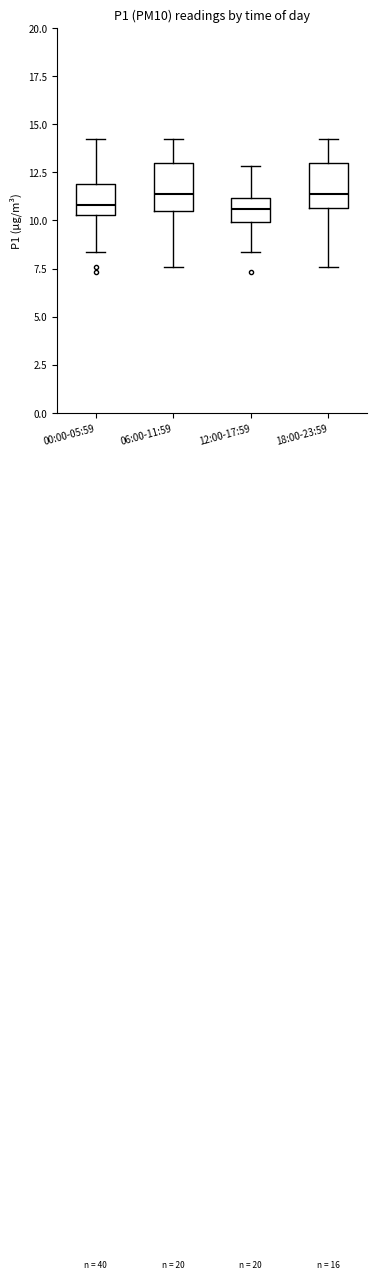

Where does the median line of the box for 12:00-17:59 sit on the y-axis? The values are not printed on the chart, so give them approximately, as read against the axis.

10.5